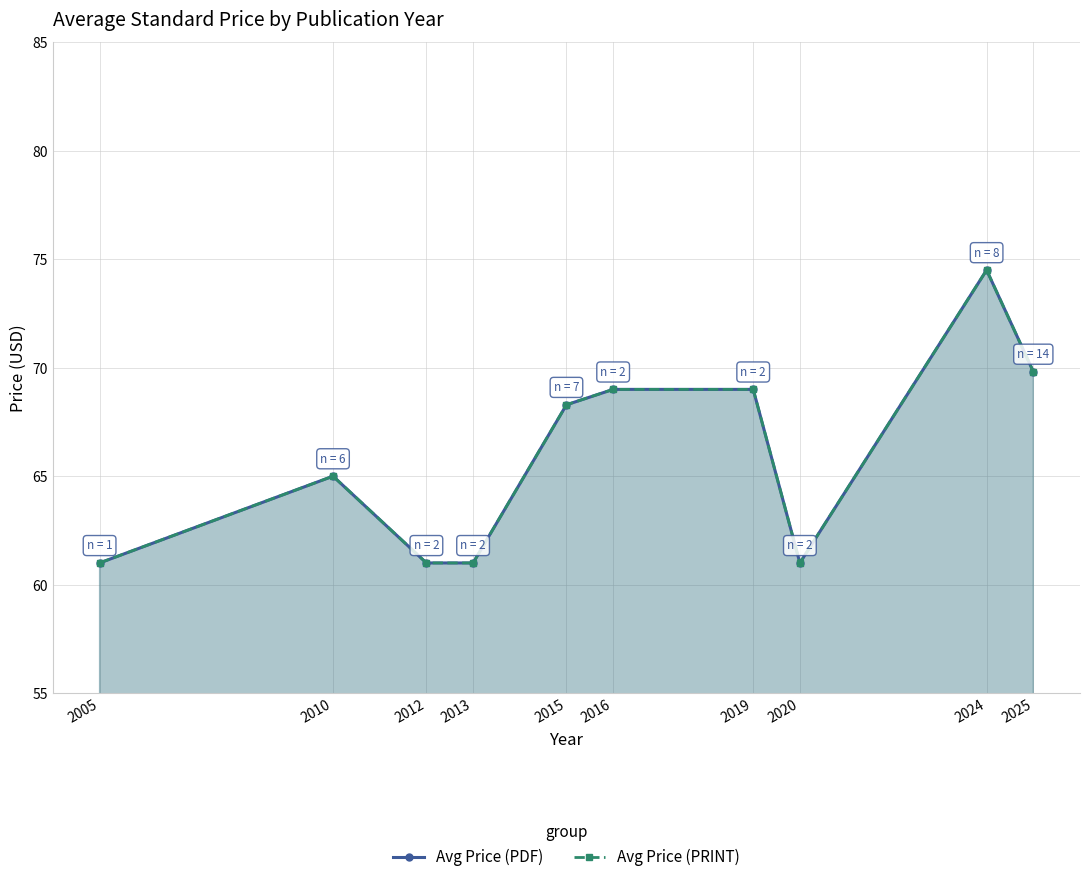

What are all the series names shown in the legend?

Avg Price (PDF), Avg Price (PRINT)